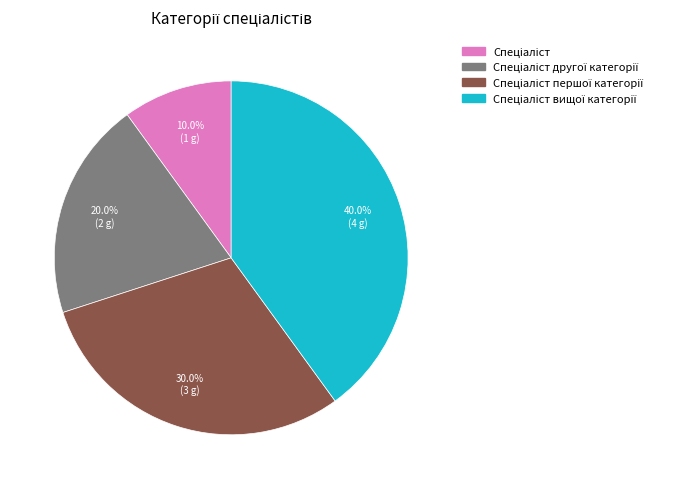

Does any single category account for the majority?

No